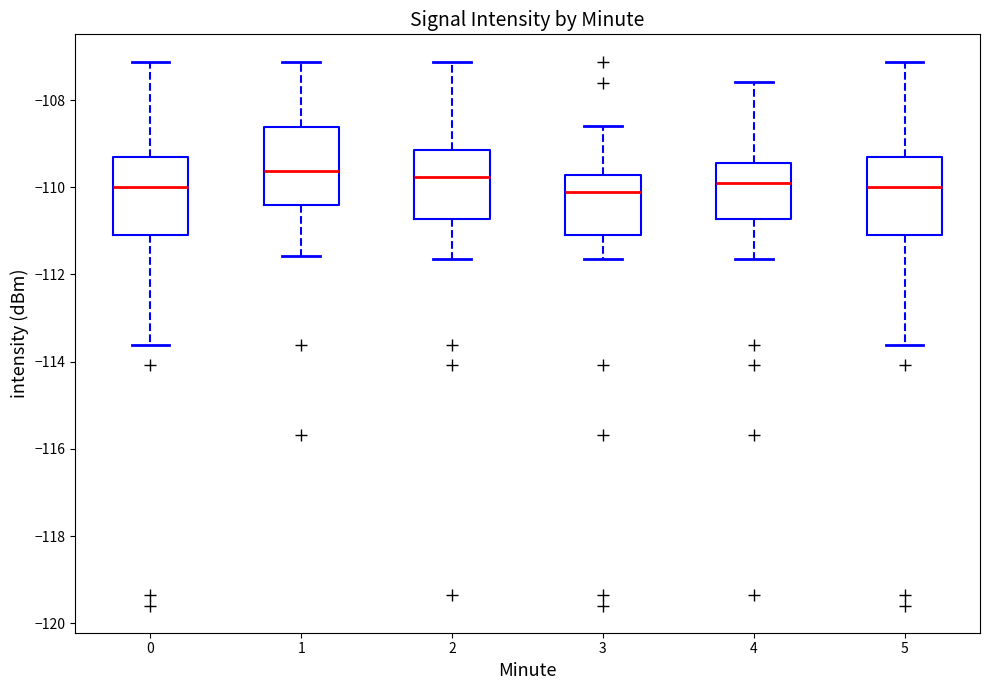

Reading left to right, transcribe this box plot: for each box, give where its median line is, the range the box spans, and where its two whiskers end, as read against the y-axis. The values are not printed on the chart, so give them approximately, as read against the axis.

0: median -110.0, box -111.0 to -109.4, whiskers -113.6 to -107.2
1: median -109.6, box -110.4 to -108.6, whiskers -111.6 to -107.2
2: median -109.8, box -110.8 to -109.2, whiskers -111.6 to -107.2
3: median -110.2, box -111.0 to -109.8, whiskers -111.6 to -108.6
4: median -109.8, box -110.8 to -109.4, whiskers -111.6 to -107.6
5: median -110.0, box -111.0 to -109.4, whiskers -113.6 to -107.2